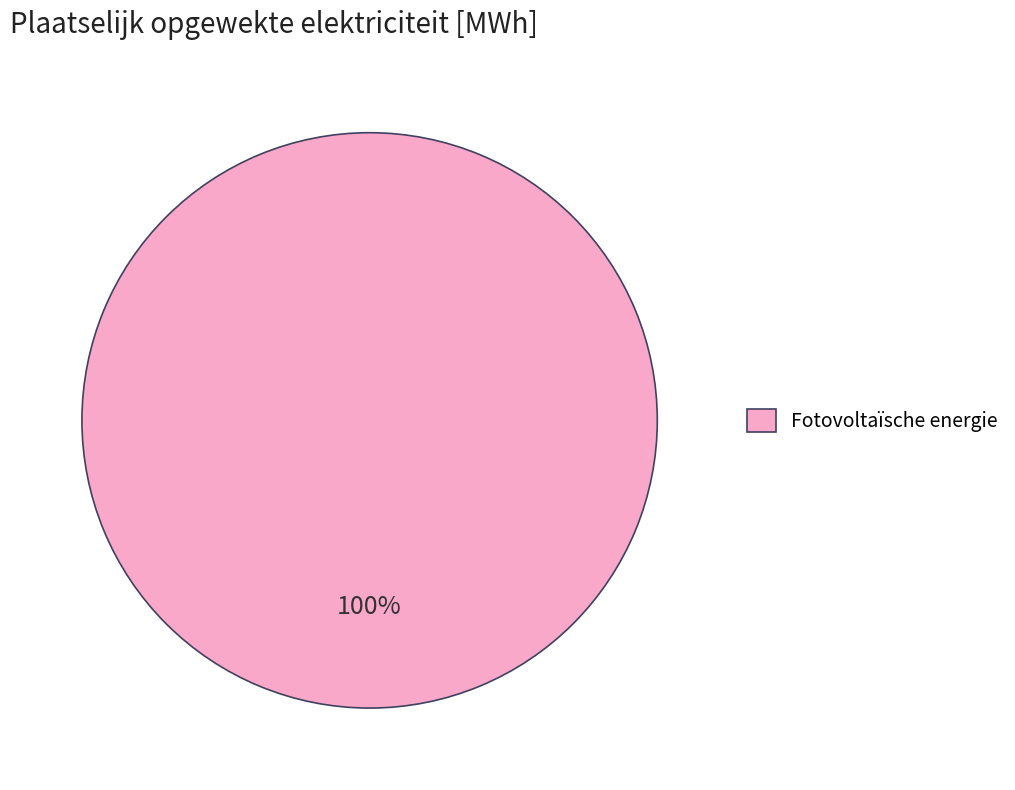

True or false: Fotovoltaïsche energie accounts for 100% of the total.

True